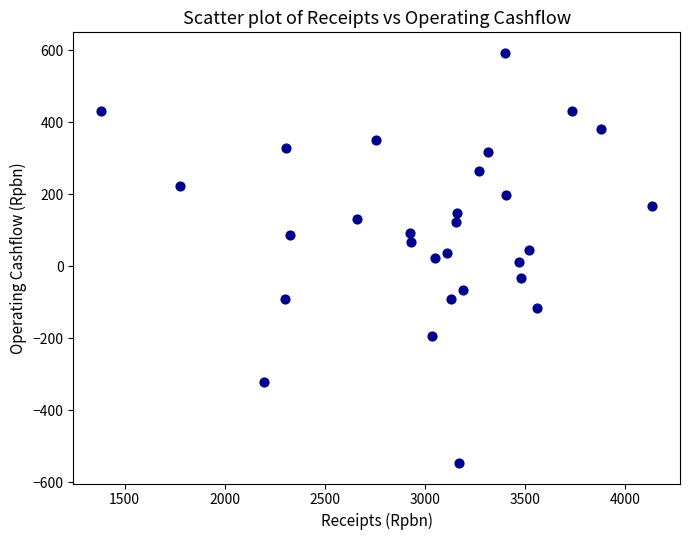

What is the range of Y values (max minus min)?

1139.4